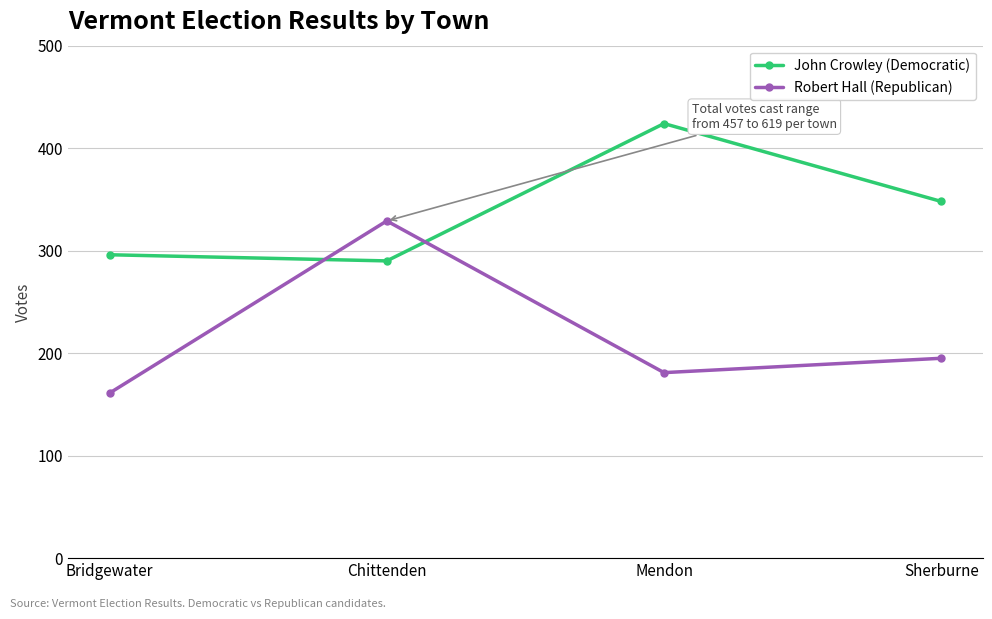

What is the value of the Robert Hall (Republican) point at the 2nd from the left?

329